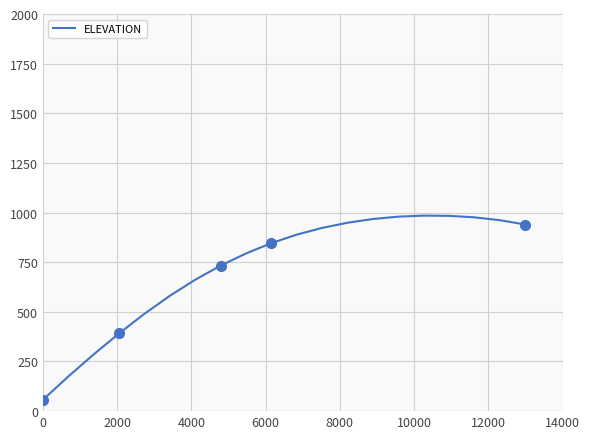

What is the value of the 11th point from the left?

889.0